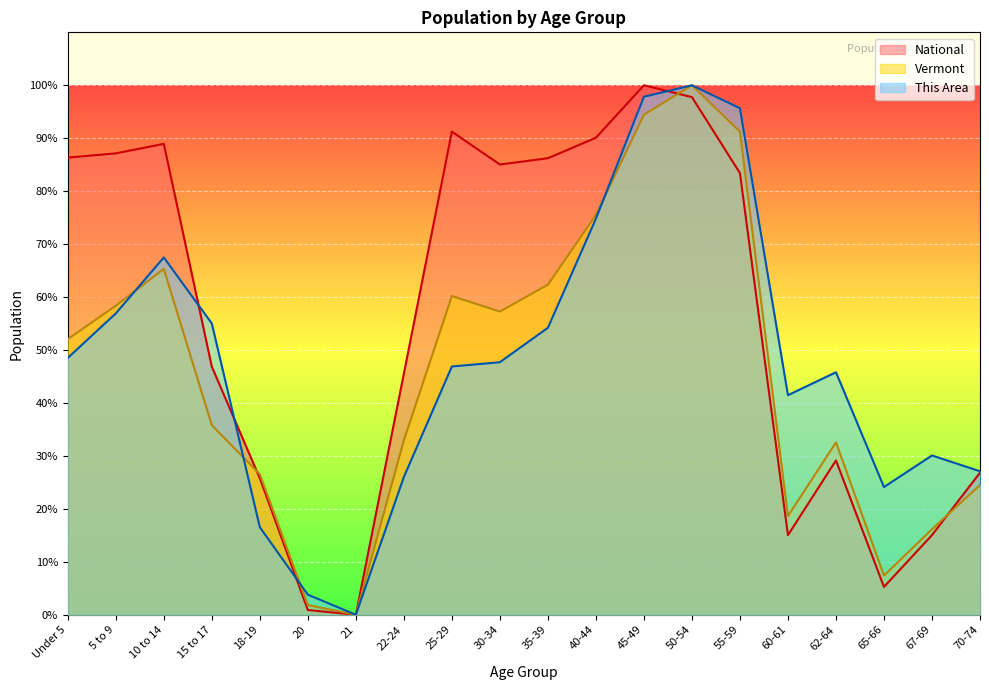

Reading left to right, extract all data points from this chart.

Vermont: 52.1	58.4	65.3	35.8	26.5	1.8	0.0	32.9	60.2	57.3	62.3	75.5	94.4	100.0	91.2	18.6	32.6	7.4	16.2	24.5
National: 86.3	87.1	88.9	46.9	25.8	0.9	0.0	45.5	91.2	85.0	86.2	90.1	100.0	97.8	83.4	15.0	29.1	5.3	15.0	26.8
This Area: 48.5	56.9	67.5	55.0	16.5	3.8	0.0	26.0	46.9	47.7	54.2	74.8	97.8	100.0	95.7	41.5	45.8	24.1	30.1	27.1